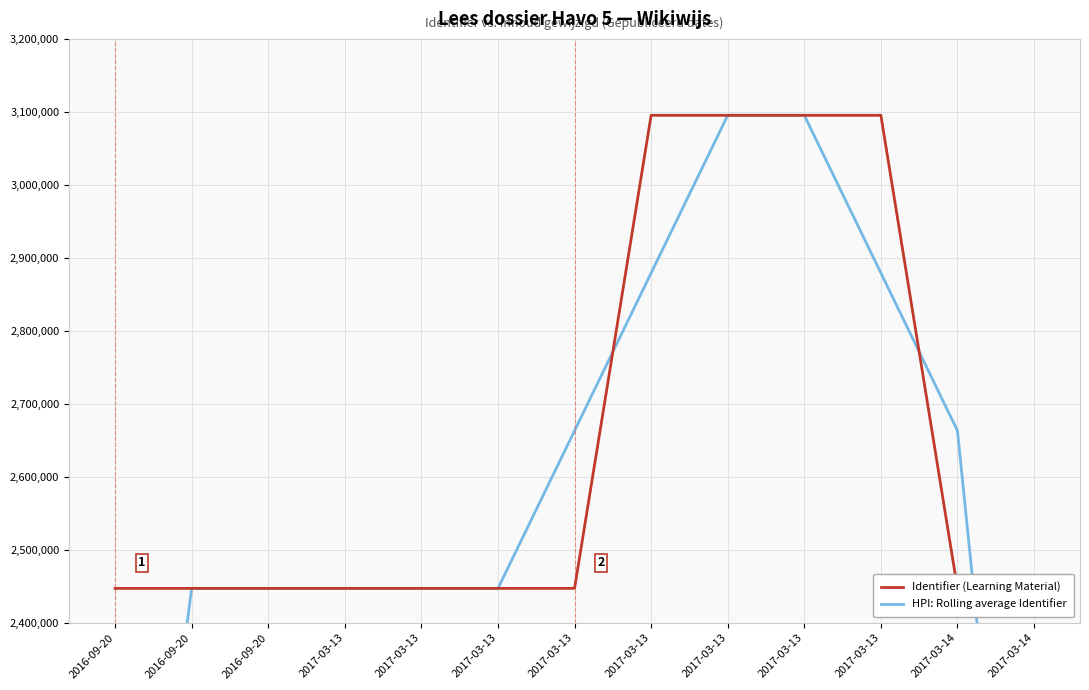

The Identifier (Learning Material) series shows 1301333.3 at 2016-09-20. True or false?

False